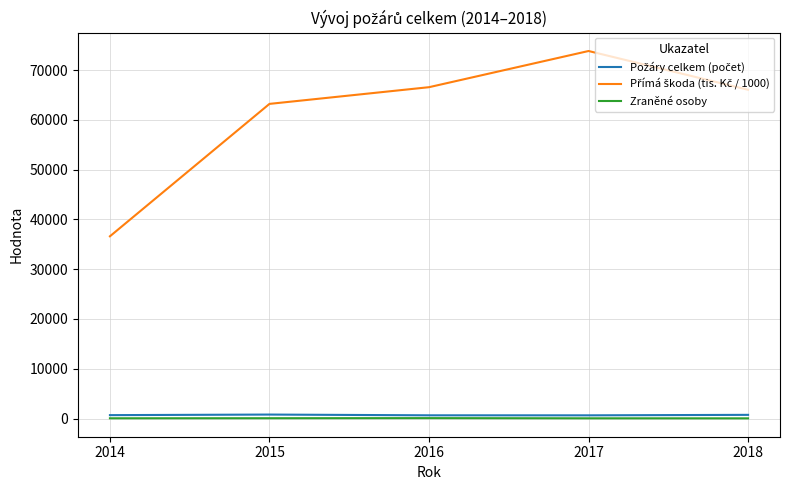

What is the maximum value shown in the chart?

73835.6